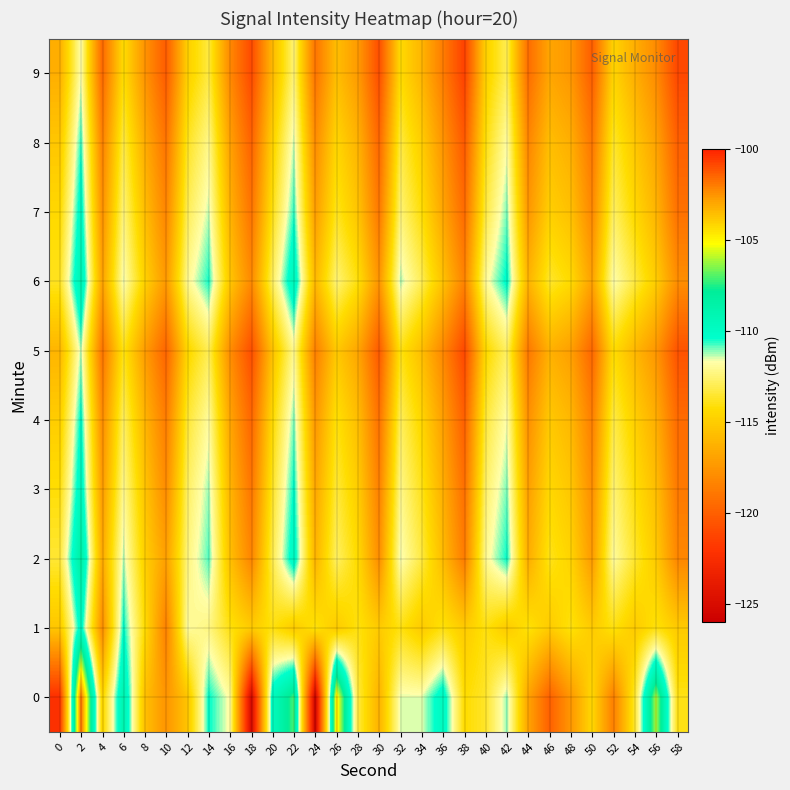

Reading right to left, what are all the values shown in this chart?

0: 58=-114.0	56=-106.0	54=-113.6	52=-118.5	50=-114.5	48=-117.4	46=-120.0	44=-116.9	42=-111.1	40=-113.7	38=-114.3	36=-109.7	34=-111.6	32=-111.5	30=-116.2	28=-113.3	26=-104.5	24=-125.8	22=-107.1	20=-109.7	18=-125.3	16=-111.9	14=-110.3	12=-115.4	10=-117.6	8=-115.6	6=-108.8	4=-114.7	2=-101.7	0=-122.3
1: 58=-115.1	56=-114.0	54=-115.1	52=-114.0	50=-115.1	48=-114.0	46=-115.1	44=-114.0	42=-115.1	40=-114.0	38=-115.1	36=-114.0	34=-115.1	32=-114.0	30=-115.1	28=-114.0	26=-115.1	24=-114.0	22=-115.1	20=-114.0	18=-115.1	16=-114.0	14=-112.3	12=-111.9	10=-118.5	8=-114.3	6=-110.3	4=-118.0	2=-109.8	0=-115.3
2: 58=-118.2	56=-115.1	54=-113.6	52=-111.9	50=-117.3	48=-114.7	46=-113.9	44=-116.5	42=-110.4	40=-112.1	38=-118.7	36=-115.8	34=-113.3	32=-111.6	30=-117.9	28=-114.4	26=-112.8	24=-116.2	22=-109.7	20=-113.1	18=-118.3	16=-115.6	14=-110.8	12=-112.4	10=-117.1	8=-114.9	6=-111.3	4=-116.7	2=-108.2	0=-113.5
3: 58=-118.8	56=-115.7	54=-114.2	52=-112.5	50=-117.9	48=-115.3	46=-114.5	44=-117.1	42=-111.0	40=-112.7	38=-119.3	36=-116.4	34=-113.9	32=-112.2	30=-118.5	28=-115.0	26=-113.4	24=-116.8	22=-110.3	20=-113.7	18=-119.0	16=-116.1	14=-111.2	12=-112.8	10=-118.0	8=-115.4	6=-112.1	4=-117.3	2=-109.5	0=-114.2
4: 58=-119.5	56=-116.4	54=-114.9	52=-113.2	50=-118.6	48=-116.0	46=-115.2	44=-117.8	42=-111.7	40=-113.4	38=-120.0	36=-117.1	34=-114.6	32=-112.9	30=-119.2	28=-115.7	26=-114.1	24=-117.5	22=-111.0	20=-114.4	18=-119.7	16=-116.8	14=-111.9	12=-113.5	10=-118.7	8=-116.1	6=-112.8	4=-118.0	2=-110.2	0=-115.0
5: 58=-120.6	56=-117.5	54=-116.0	52=-114.3	50=-119.7	48=-117.1	46=-116.3	44=-118.9	42=-112.8	40=-114.5	38=-121.1	36=-118.2	34=-115.7	32=-114.0	30=-120.3	28=-116.8	26=-115.2	24=-118.6	22=-112.1	20=-115.5	18=-120.8	16=-117.9	14=-113.0	12=-114.6	10=-119.8	8=-117.2	6=-113.9	4=-119.1	2=-111.3	0=-116.1
6: 58=-117.9	56=-115.0	54=-113.3	52=-111.7	50=-117.0	48=-114.4	46=-113.6	44=-116.2	42=-110.2	40=-112.0	38=-118.4	36=-115.5	34=-113.0	32=-111.3	30=-117.6	28=-114.1	26=-112.5	24=-116.0	22=-109.4	20=-112.8	18=-118.1	16=-115.3	14=-110.5	12=-112.1	10=-117.4	8=-114.8	6=-111.6	4=-117.0	2=-108.9	0=-113.8
7: 58=-119.2	56=-116.1	54=-114.5	52=-112.8	50=-118.2	48=-115.6	46=-114.9	44=-117.5	42=-111.0	40=-113.3	38=-119.5	36=-116.8	34=-114.2	32=-112.5	30=-118.9	28=-115.4	26=-113.8	24=-117.2	22=-110.6	20=-114.0	18=-119.1	16=-116.2	14=-111.4	12=-113.0	10=-118.3	8=-115.7	6=-112.4	4=-117.8	2=-109.8	0=-114.5
8: 58=-120.0	56=-116.9	54=-115.3	52=-113.6	50=-119.0	48=-116.4	46=-115.7	44=-118.3	42=-111.8	40=-114.1	38=-120.3	36=-117.6	34=-115.0	32=-113.3	30=-119.7	28=-116.2	26=-114.6	24=-118.0	22=-111.4	20=-114.8	18=-119.9	16=-117.0	14=-112.2	12=-113.8	10=-119.1	8=-116.5	6=-113.2	4=-118.5	2=-110.6	0=-115.3
9: 58=-121.1	56=-118.0	54=-116.4	52=-114.7	50=-120.1	48=-117.5	46=-116.8	44=-119.4	42=-113.0	40=-114.9	38=-121.4	36=-118.7	34=-116.1	32=-114.4	30=-120.8	28=-117.3	26=-115.7	24=-119.1	22=-112.5	20=-115.9	18=-121.0	16=-118.1	14=-113.3	12=-114.9	10=-120.2	8=-117.6	6=-114.3	4=-119.6	2=-111.7	0=-116.4